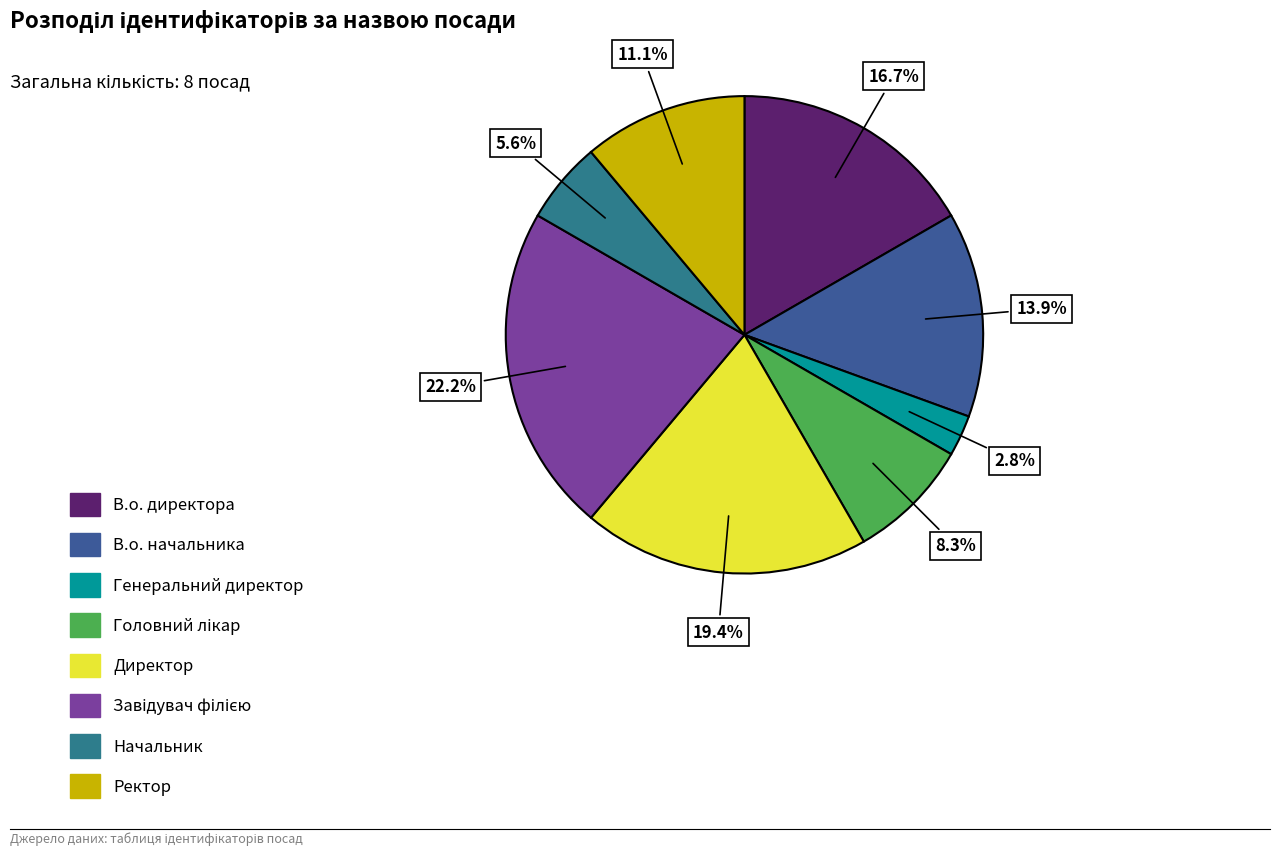

Count the number of slices in the pie.

8